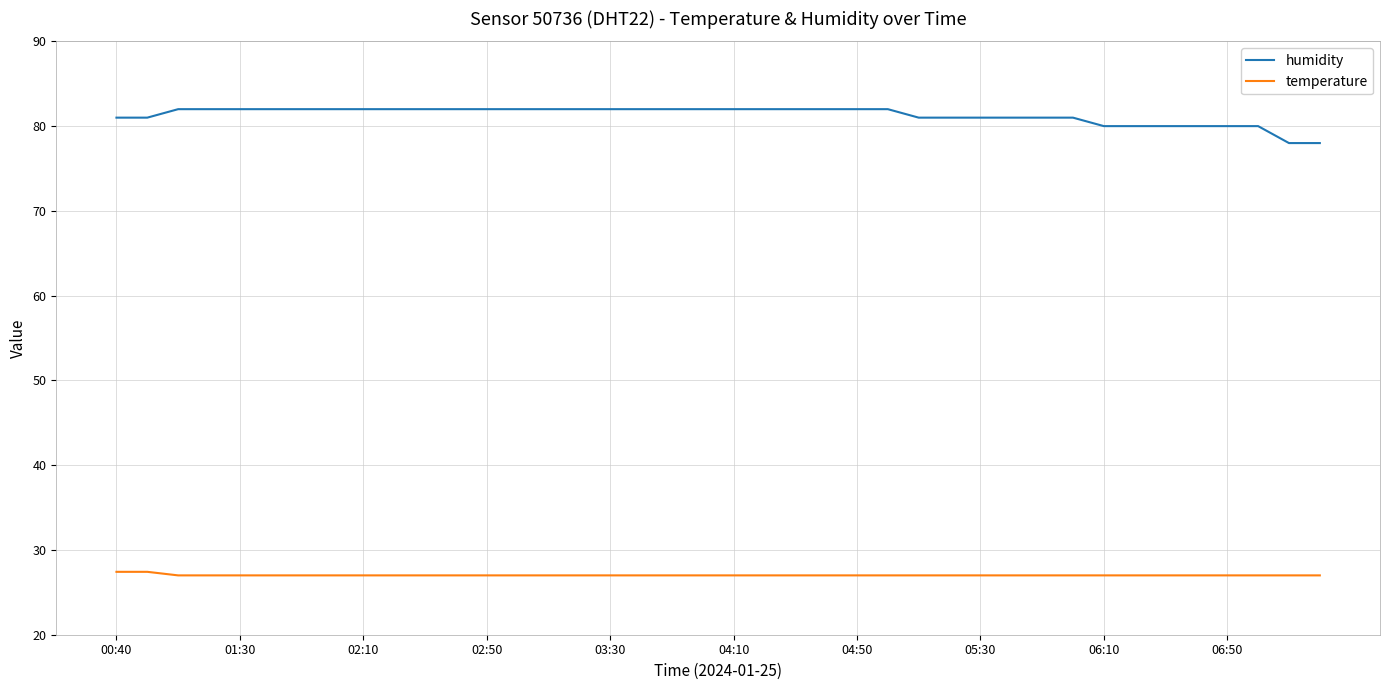

Rank the series by their maximum value, from highest to lowest.

humidity, temperature